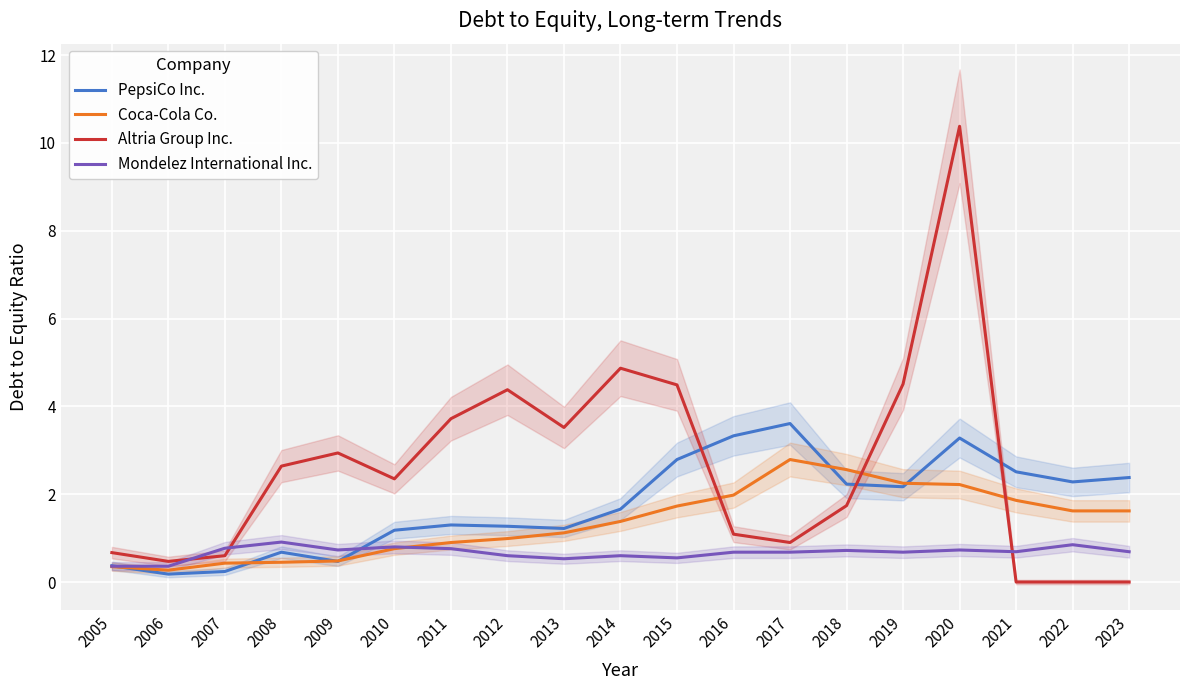

At which label does Altria Group Inc. reach its peak?

2020